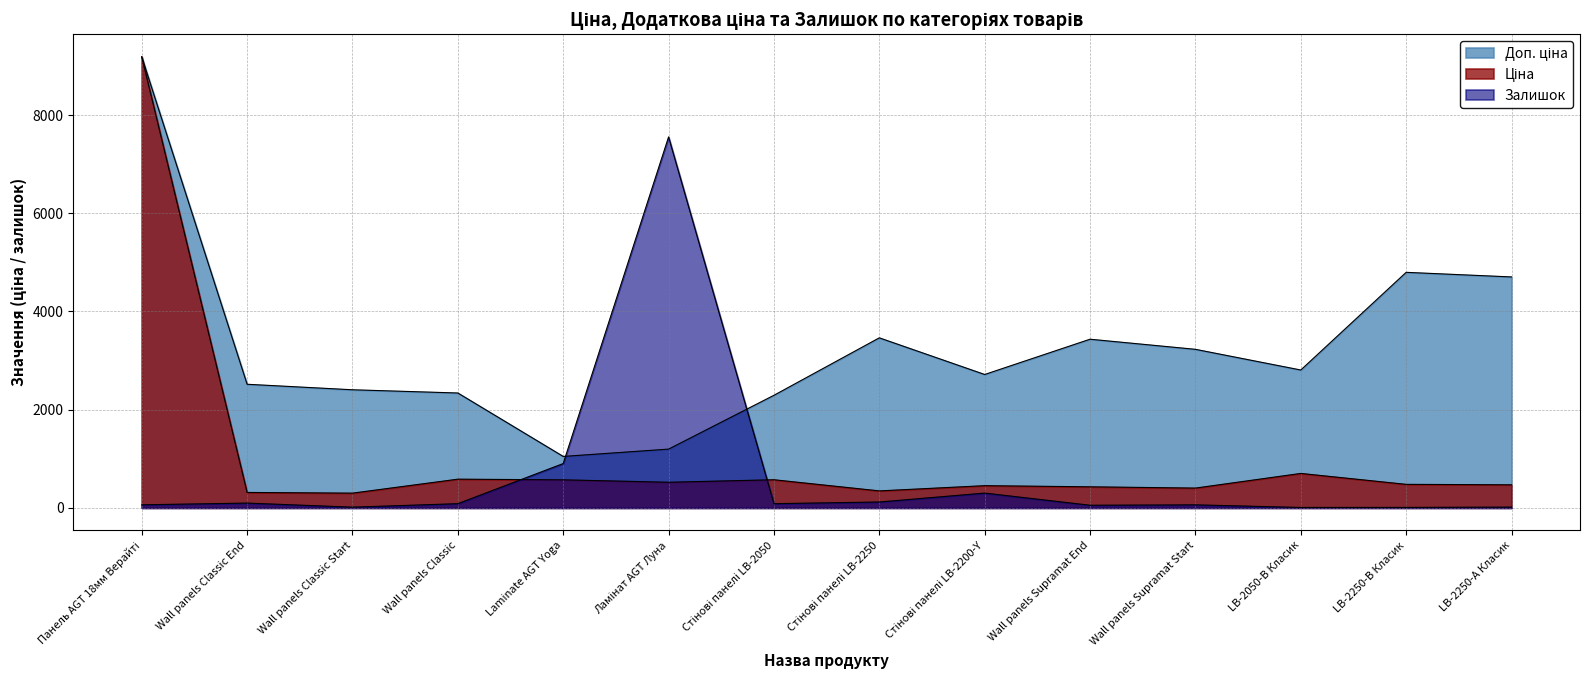

What is the difference between the maximum and minimum values in the Залишок series?

7544.0